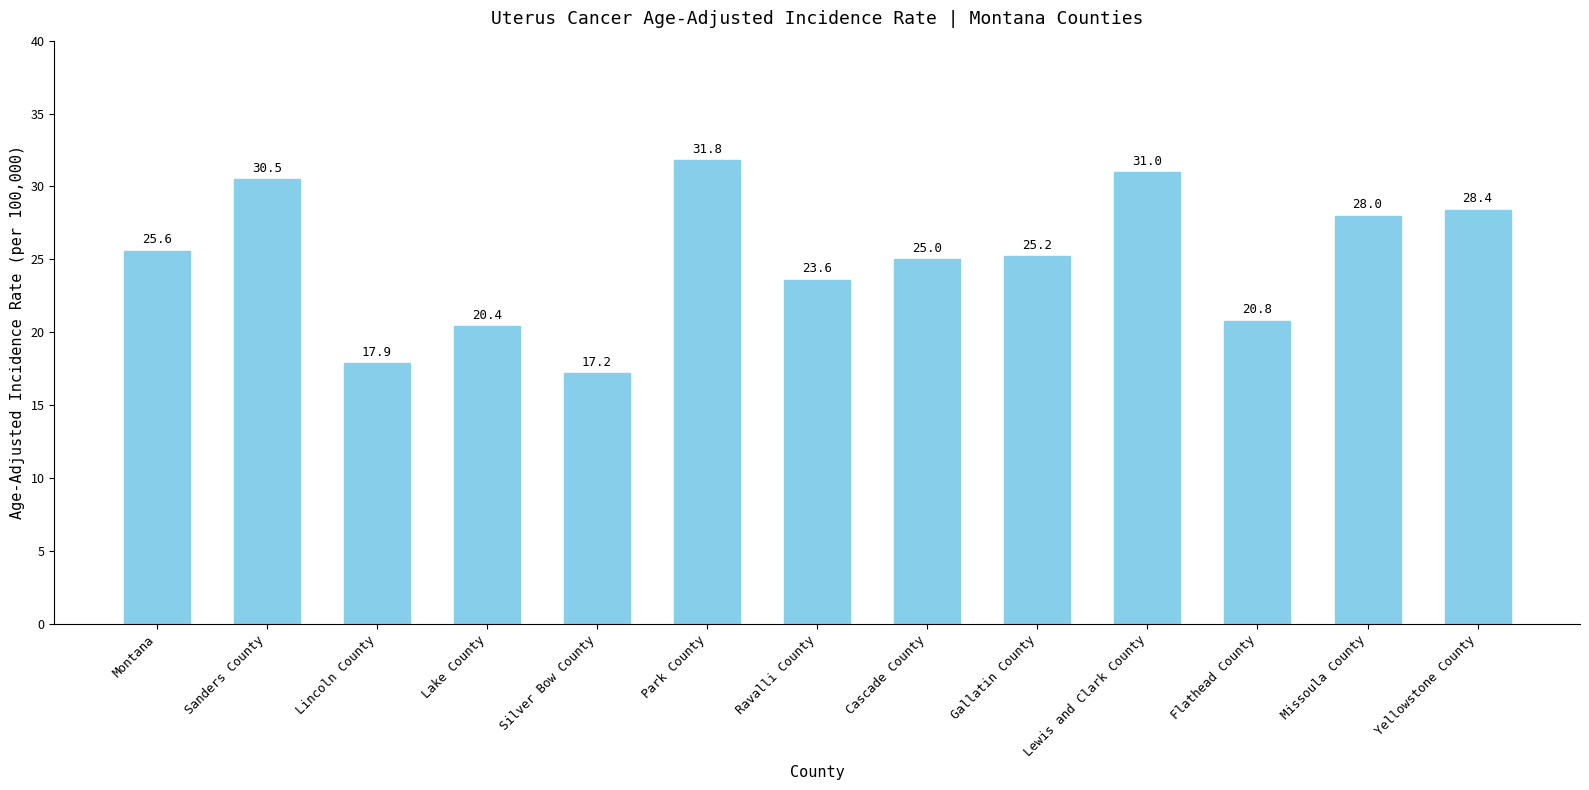

How many data points are less than 25?

5